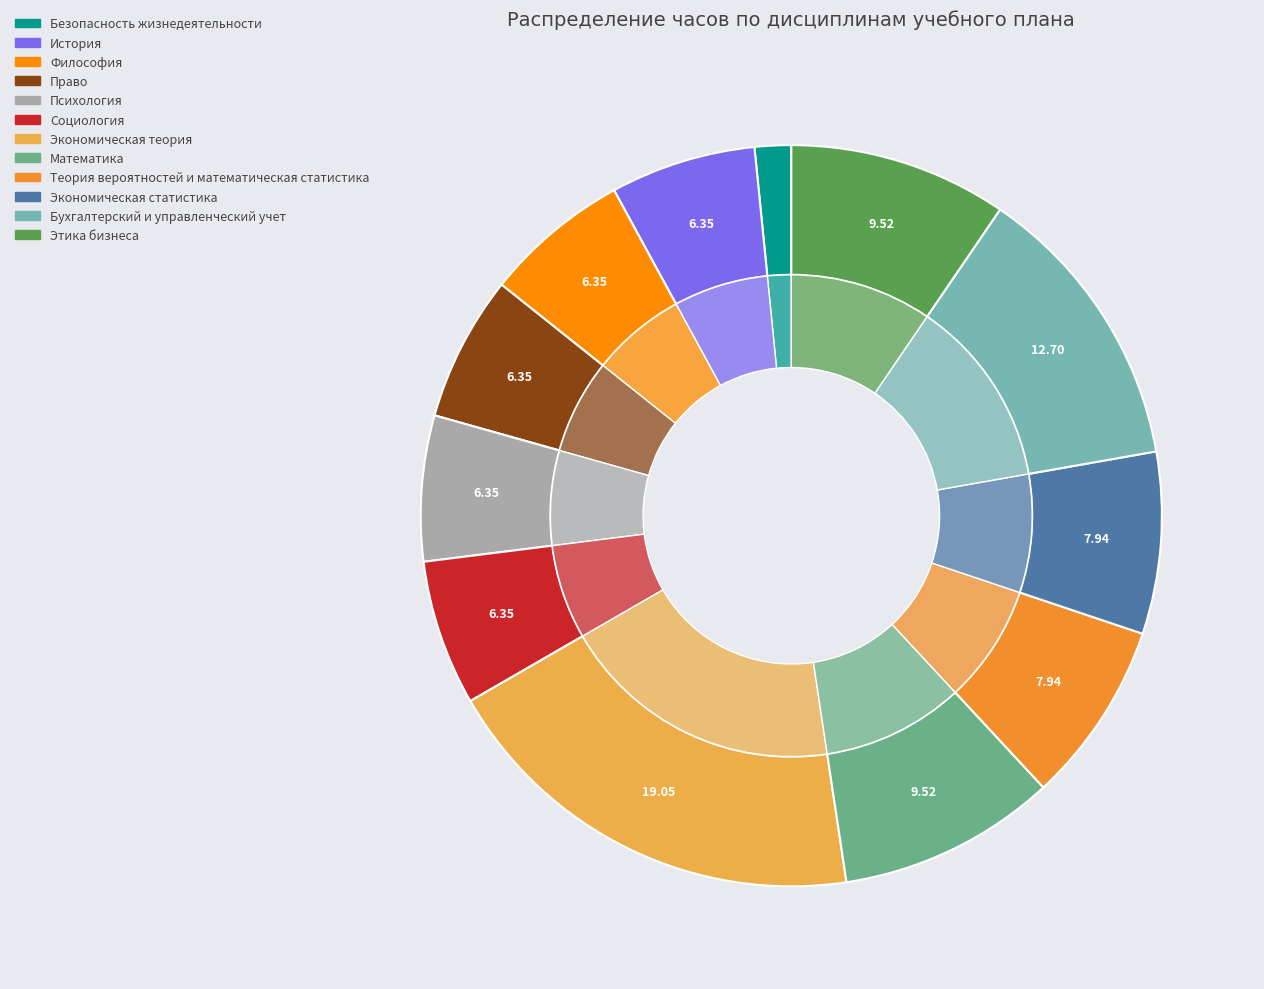

Does История represent more than half of the total?

No